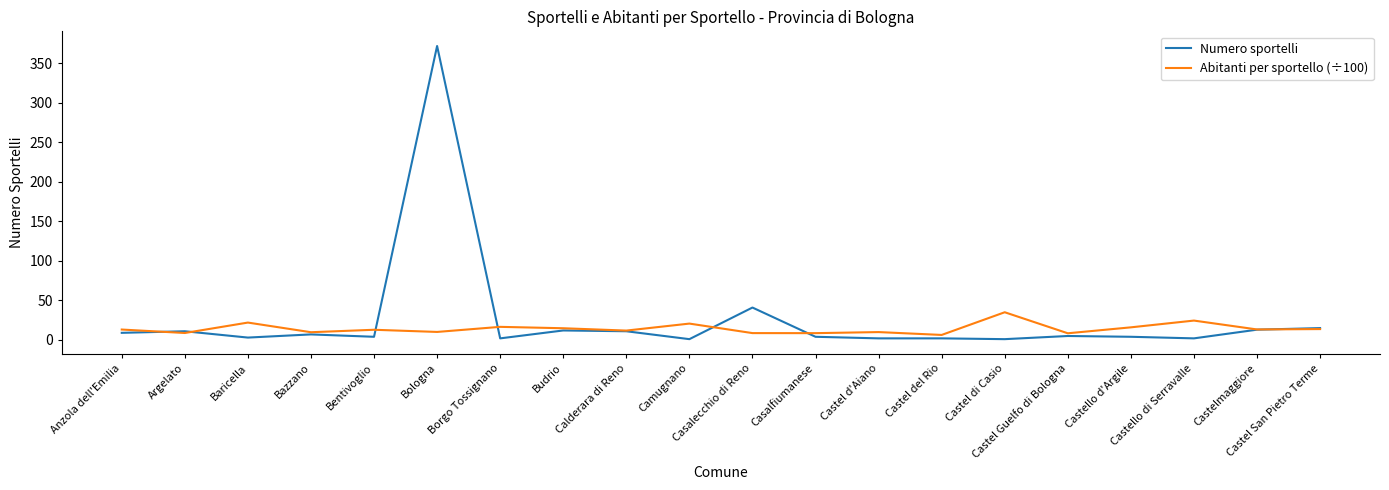

What is the lowest value of the Abitanti per sportello (÷100) series?

6.3